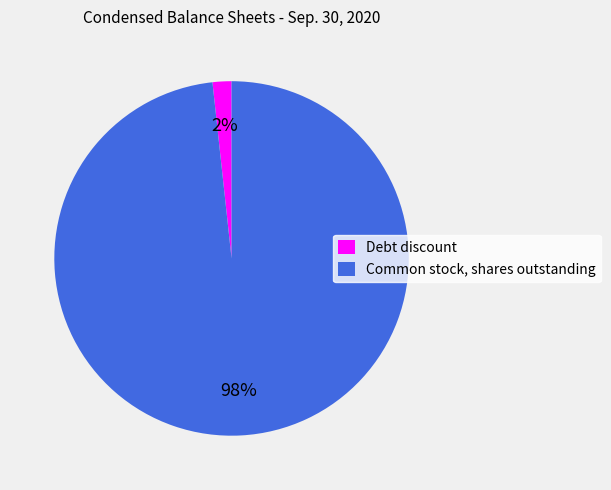

The Common stock, shares outstanding slice represents 98% of the pie. True or false?

True